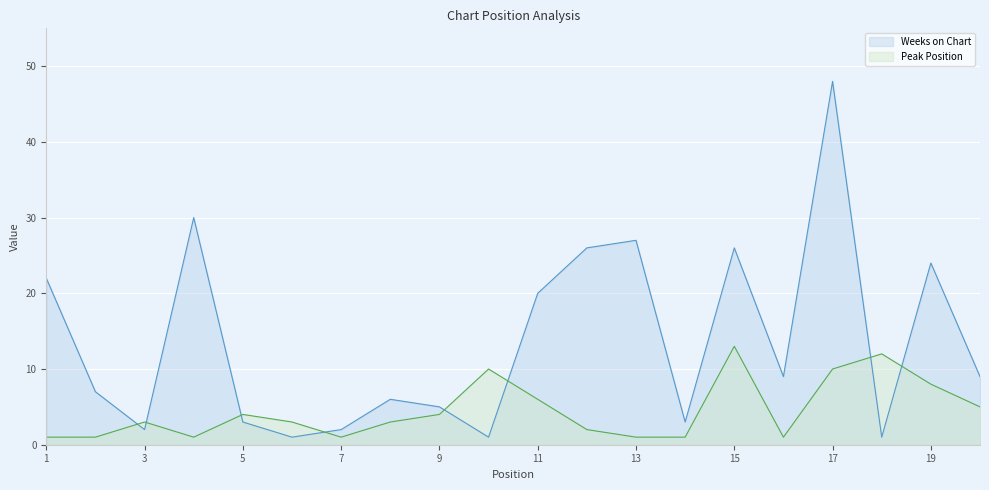

What is the difference between the Peak Position values at 10 and 6?

7